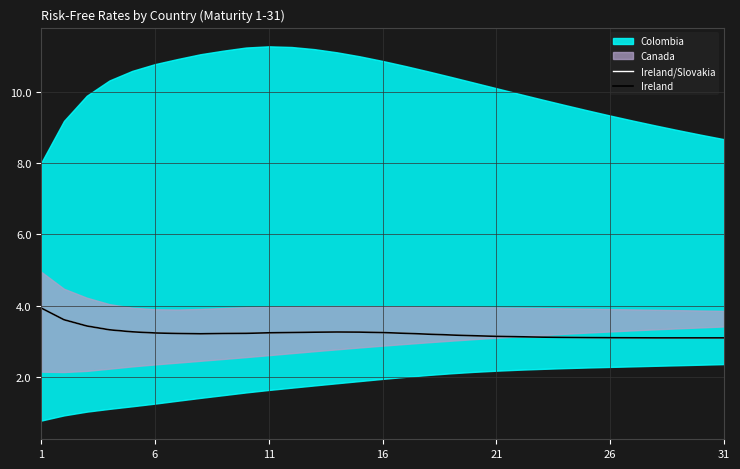

Where is the first local minimum for Ireland?

7